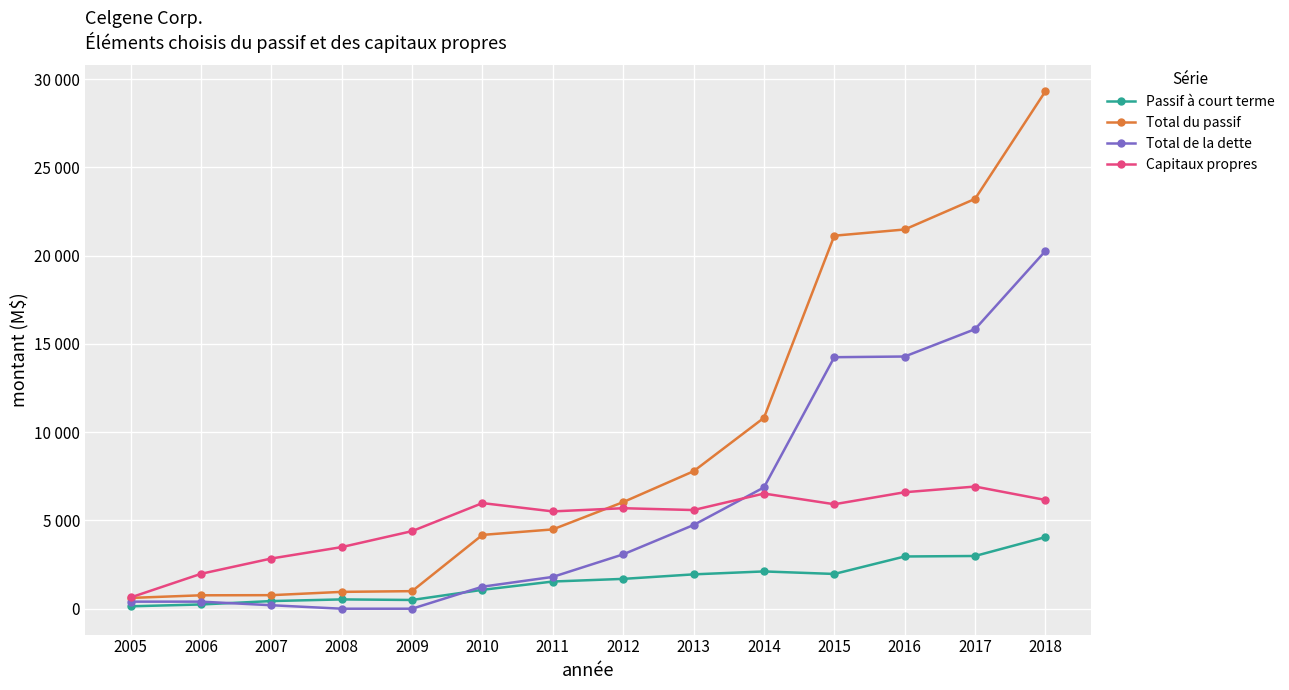

Reading left to right, extract all data points from this chart.

Passif à court terme: 136	240	433	527	495	1070	1540	1690	1946	2112	1969	2959	2987	4057
Total du passif: 611	760	767	954	995	4182	4493	6040	7788	10815	21134	21486	23220	29319
Total de la dette: 400	400	197	0	0	1248	1802	3080	4741	6872	14250	14289	15838	20270
Capitaux propres: 636	1976	2844	3491	4395	5984	5513	5694	5590	6525	5919	6599	6921	6161